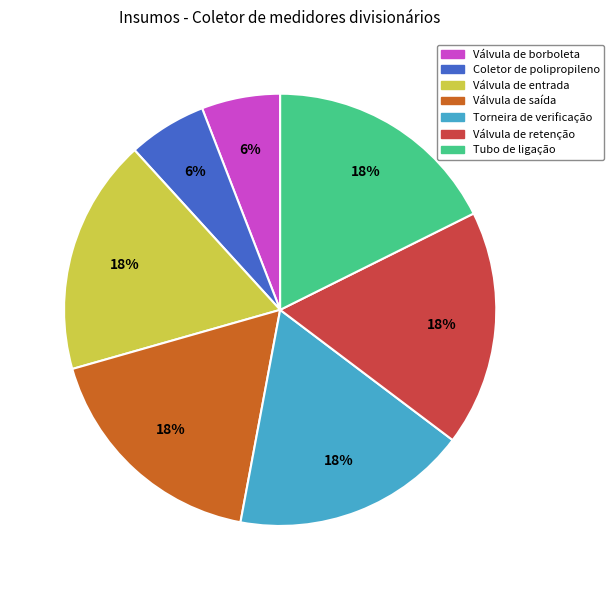

Does Válvula de retenção represent more than half of the total?

No